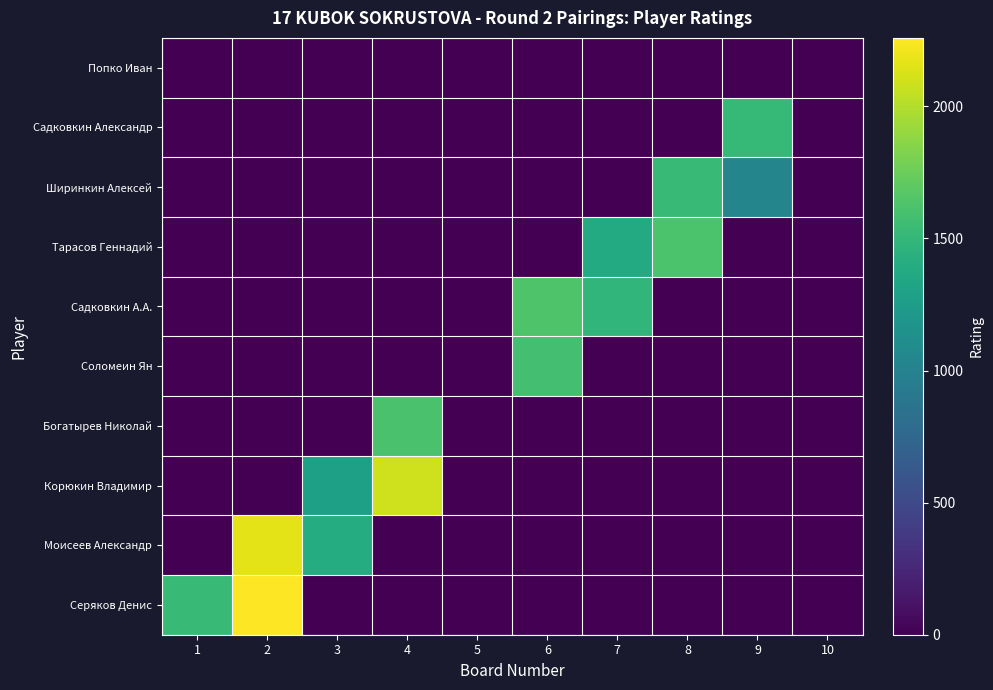

Reading left to right, extract all data points from this chart.

Серяков Денис: 1=1525	2=2259	3=0	4=0	5=0	6=0	7=0	8=0	9=0	10=0
Моисеев Александр: 1=0	2=2169	3=1403	4=0	5=0	6=0	7=0	8=0	9=0	10=0
Корюкин Владимир: 1=0	2=0	3=1285	4=2098	5=0	6=0	7=0	8=0	9=0	10=0
Богатырев Николай: 1=0	2=0	3=0	4=1609	5=0	6=0	7=0	8=0	9=0	10=0
Соломеин Ян: 1=0	2=0	3=0	4=0	5=0	6=1583	7=0	8=0	9=0	10=0
Садковкин А.А.: 1=0	2=0	3=0	4=0	5=0	6=1637	7=1485	8=0	9=0	10=0
Тарасов Геннадий: 1=0	2=0	3=0	4=0	5=0	6=0	7=1378	8=1618	9=0	10=0
Ширинкин Алексей: 1=0	2=0	3=0	4=0	5=0	6=0	7=0	8=1535	9=1027	10=0
Садковкин Александр: 1=0	2=0	3=0	4=0	5=0	6=0	7=0	8=0	9=1510	10=0
Попко Иван: 1=0	2=0	3=0	4=0	5=0	6=0	7=0	8=0	9=0	10=0